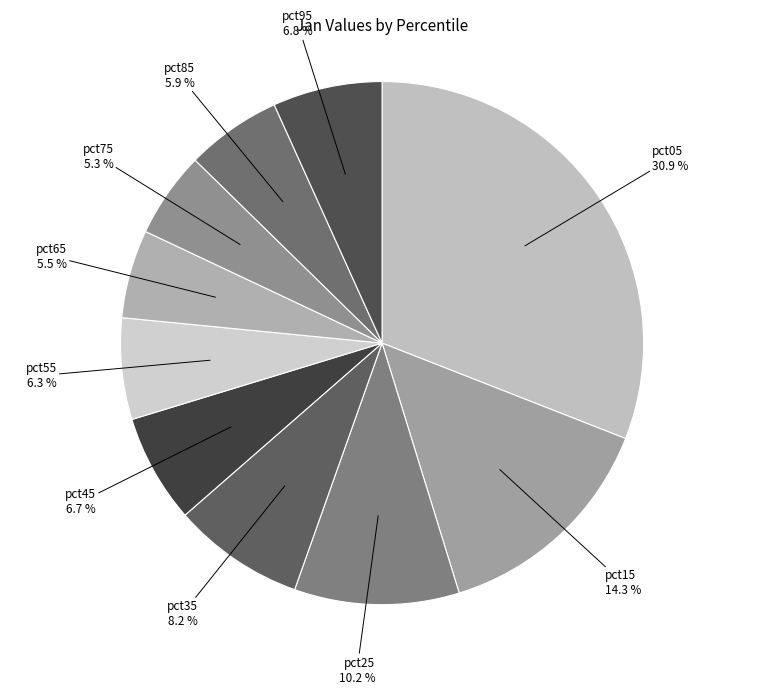

Is there a majority slice in this chart?

No